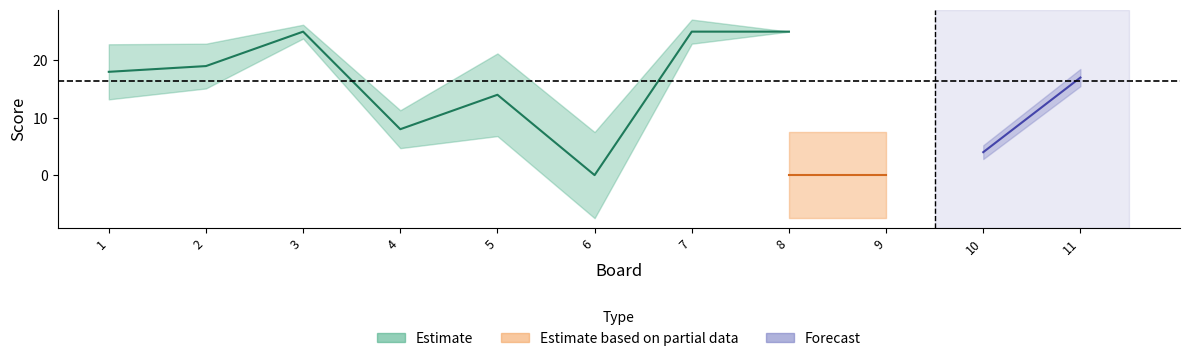

At which label is Score 1 closest to 12?

5